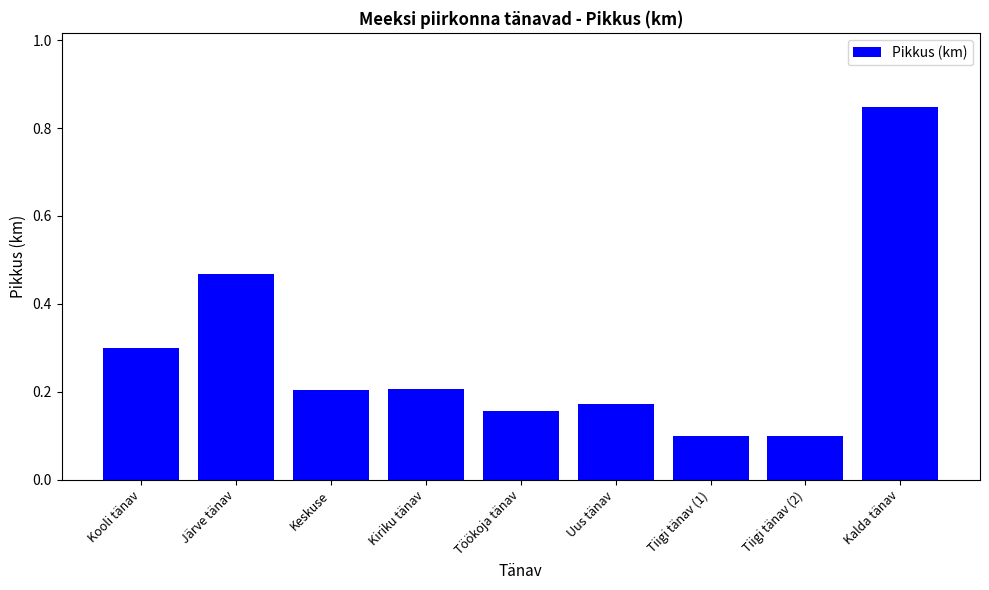

At which category does the chart reach its peak across all series?

Kalda tänav